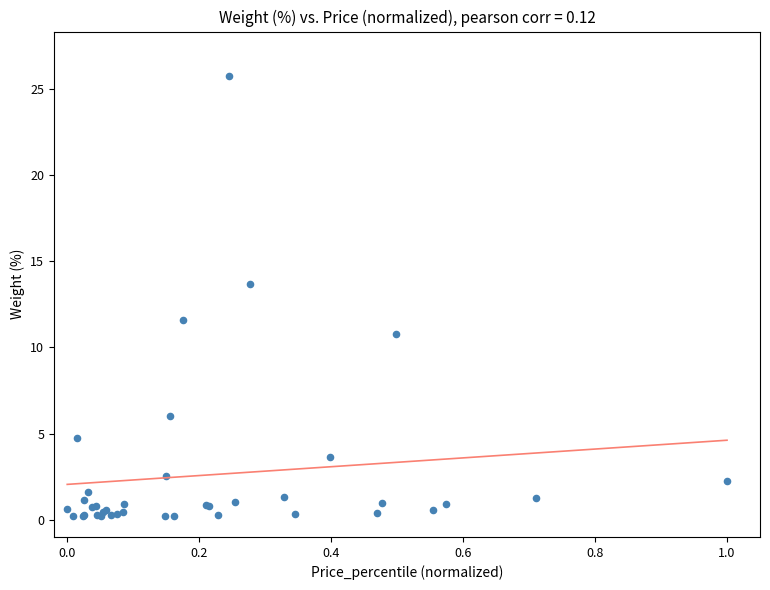

What Y value in the scatter plot is closest to 12?

11.6